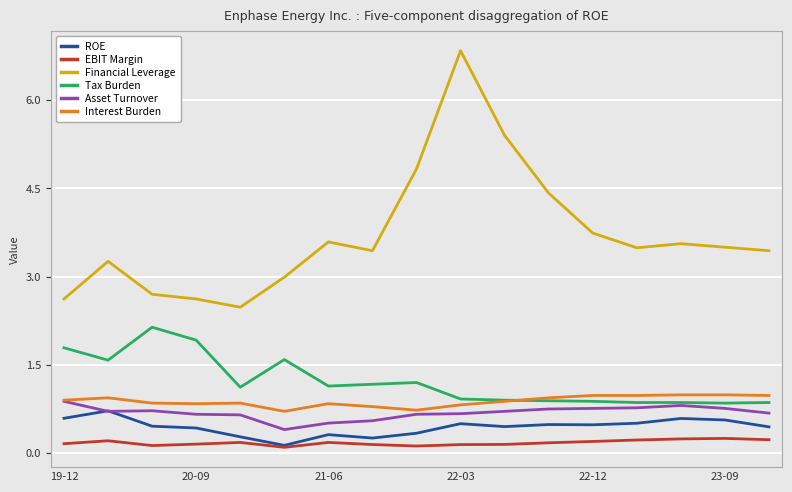

Which series has the largest total across all categories?

Financial Leverage